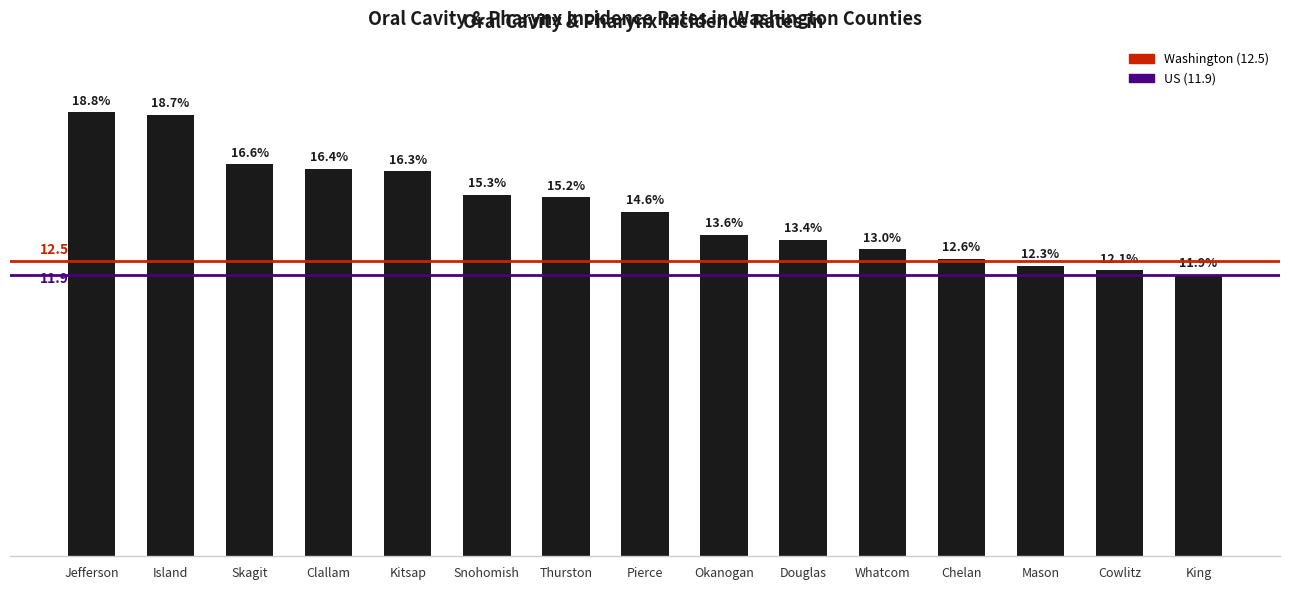

Rank the categories by value from highest to lowest.

Jefferson, Island, Skagit, Clallam, Kitsap, Snohomish, Thurston, Pierce, Okanogan, Douglas, Whatcom, Chelan, Mason, Cowlitz, King